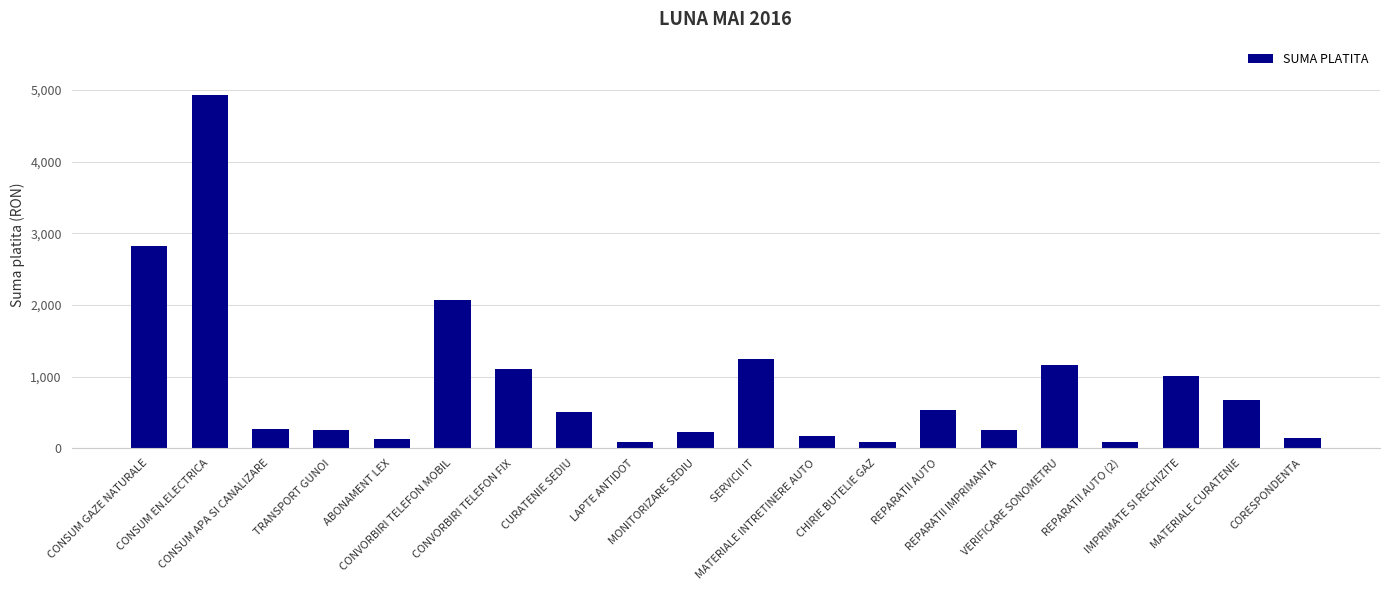

What is the value of the 17th bar from the left?

85.2